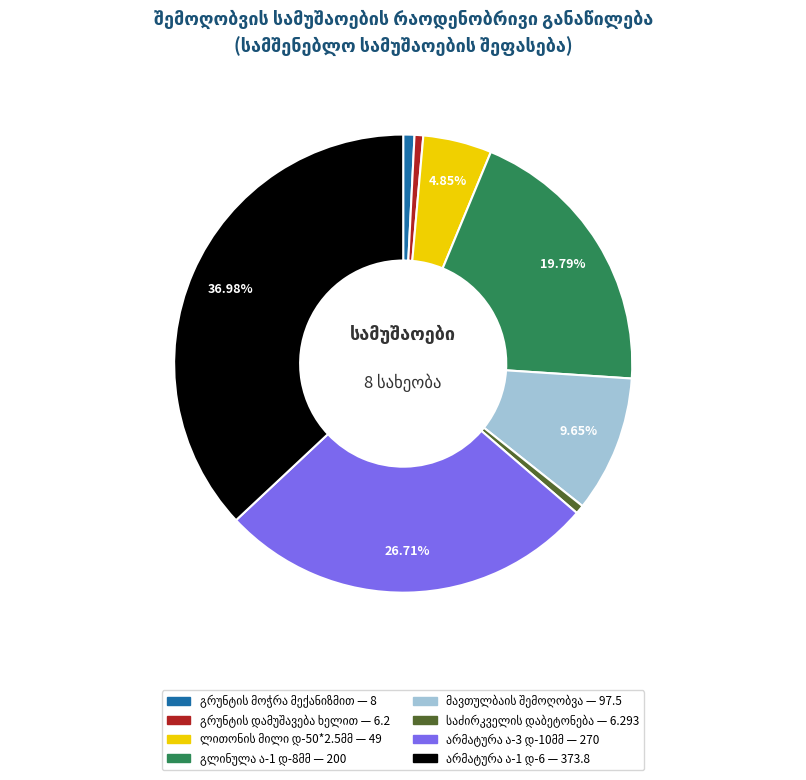

How many segments does this pie chart have?

8